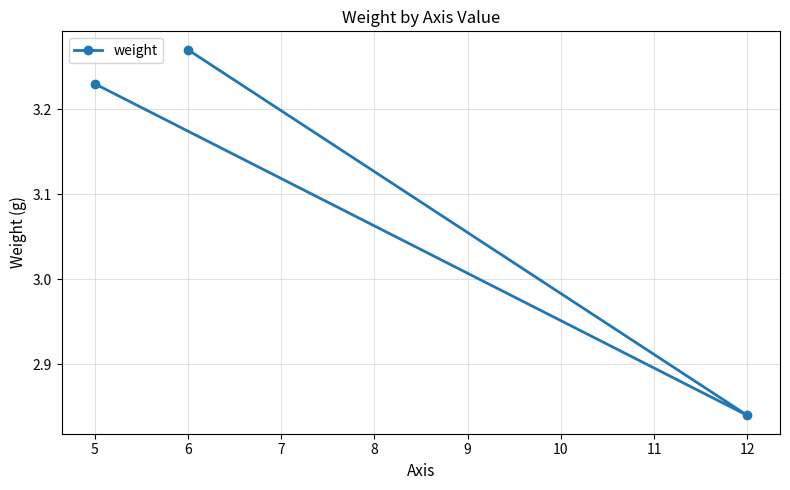

Rank the categories by value from lowest to highest.

12, 5, 6